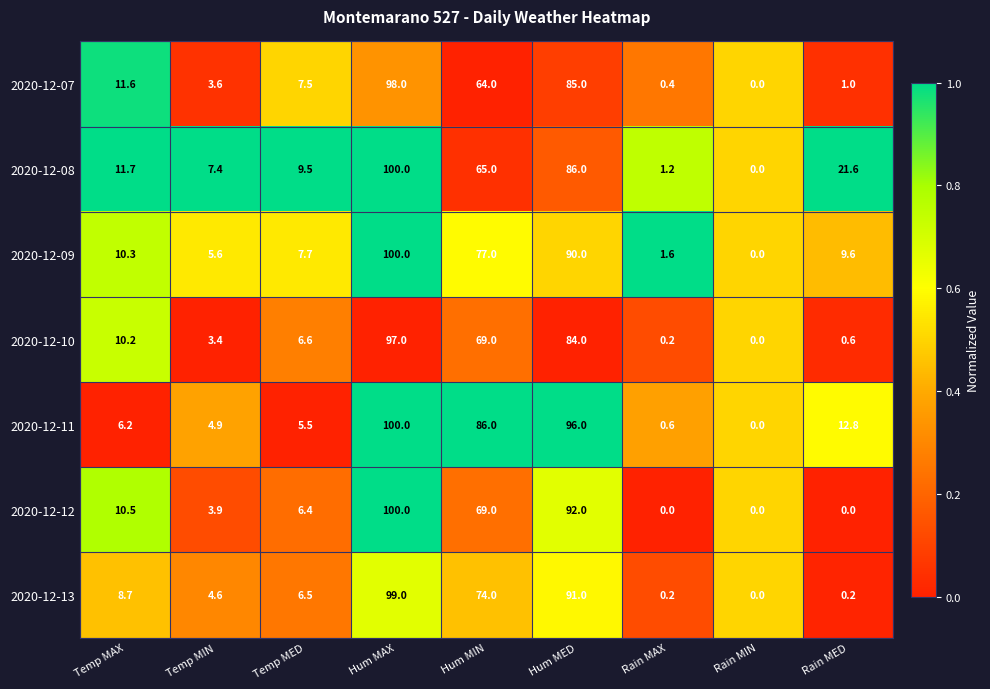

What is the difference between the second highest and minimum values in the 2020-12-13 series?

91.0